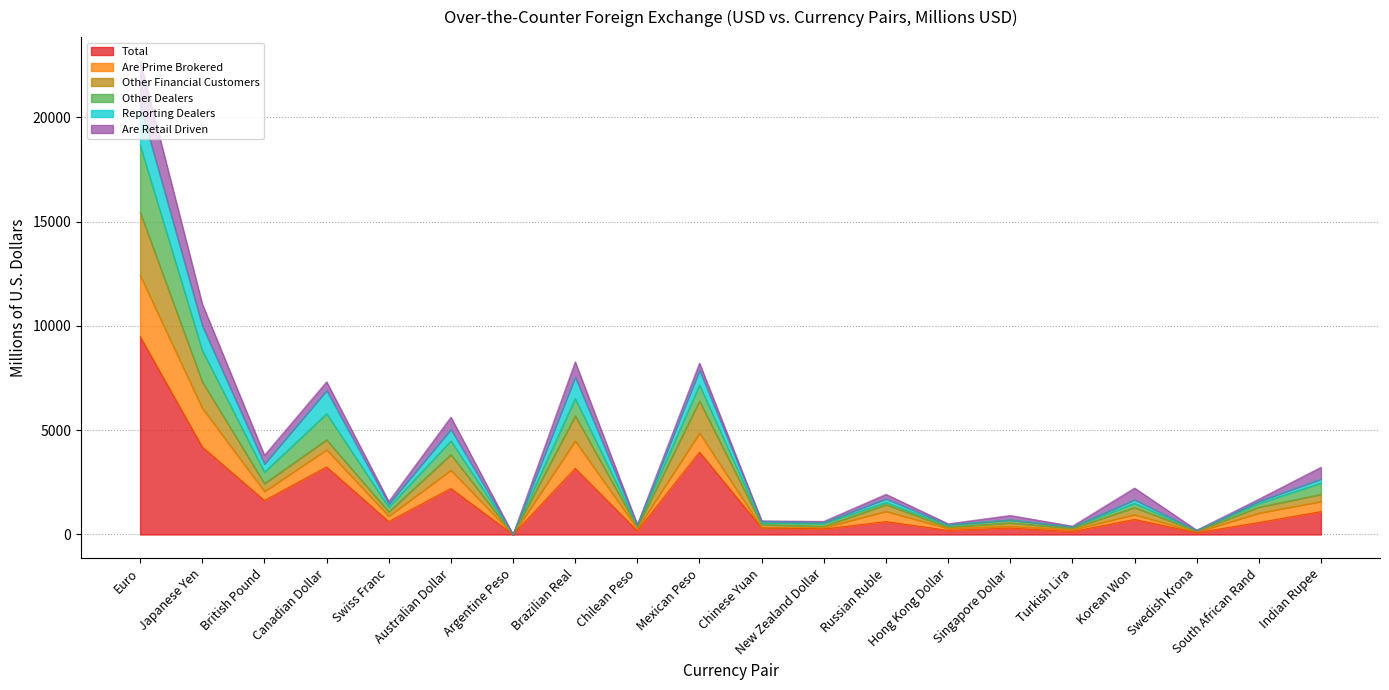

Where does the Other Financial Customers series first go above 1312?

Euro